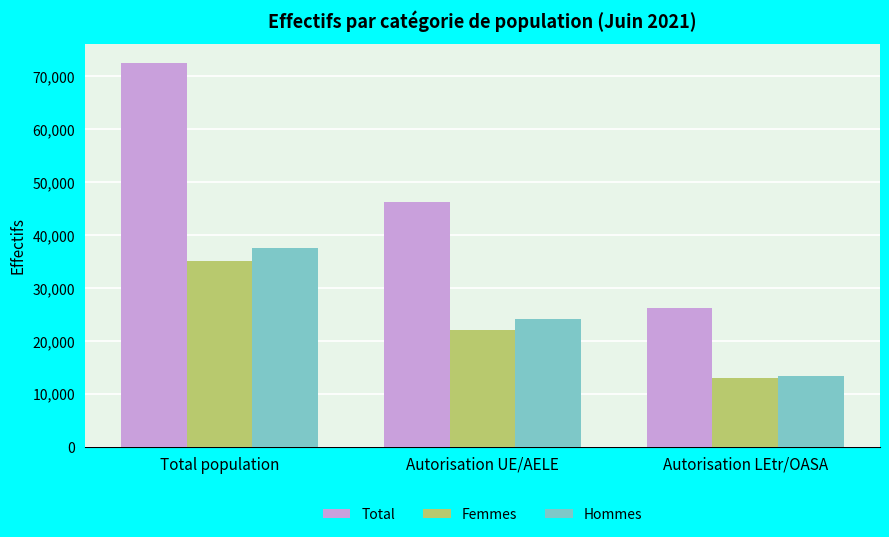

At which category does the chart reach its peak across all series?

Total population